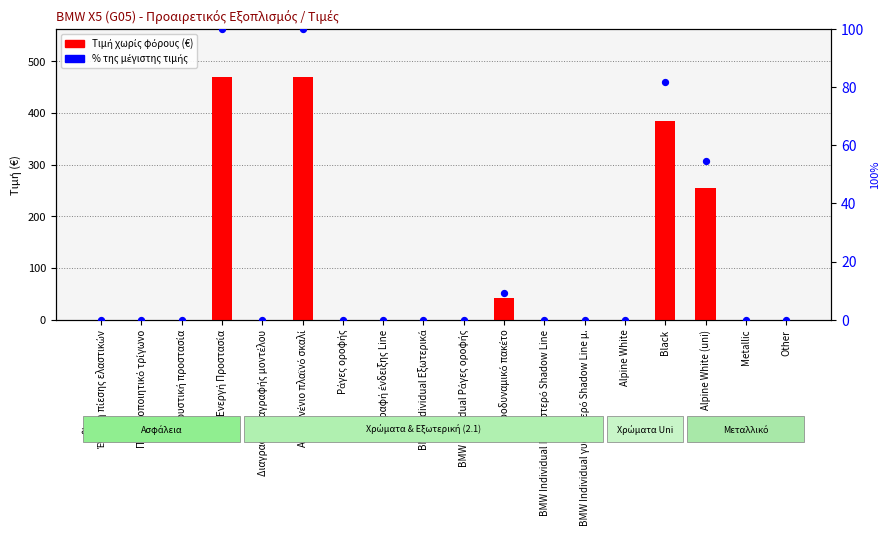

Which series has the largest Y range (max minus min)?

Τιμή χωρίς φόρους (€)